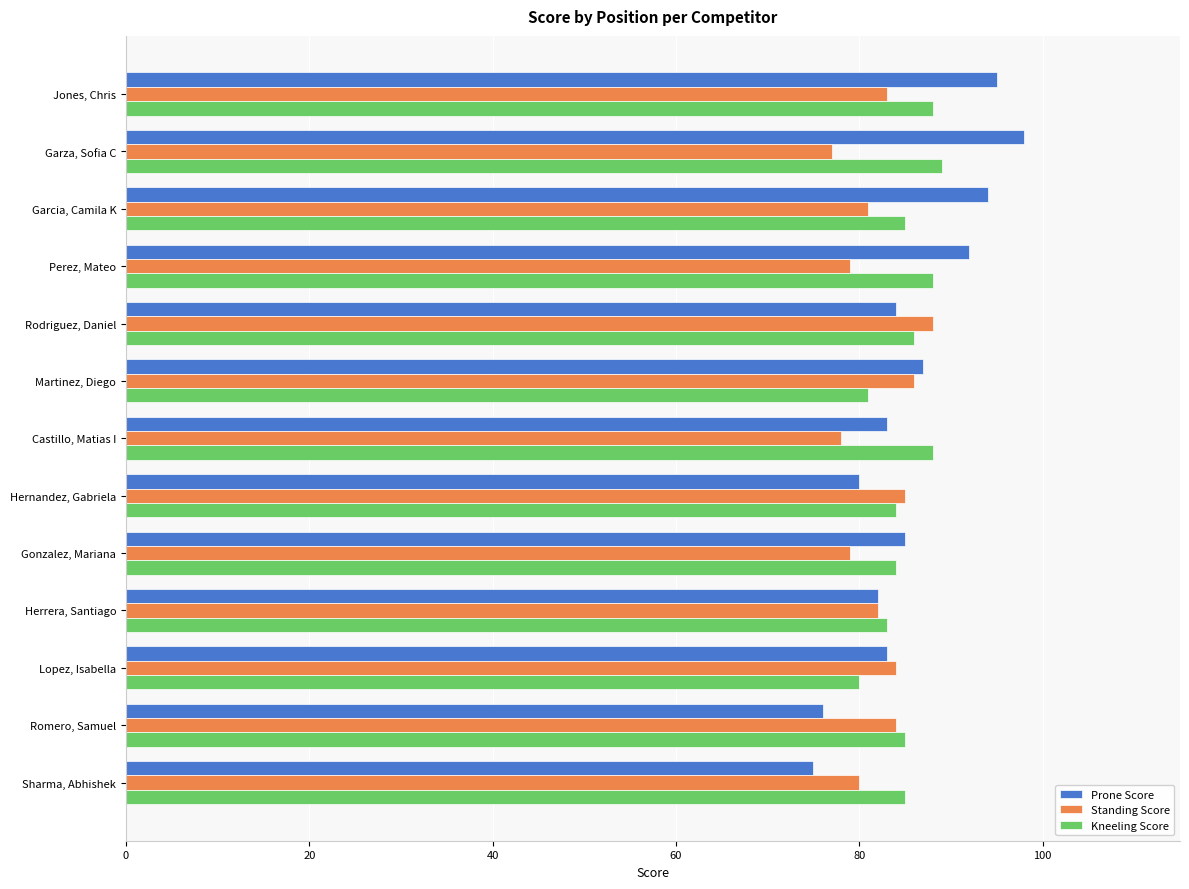

Which series has the widest spread of values?

Prone Score